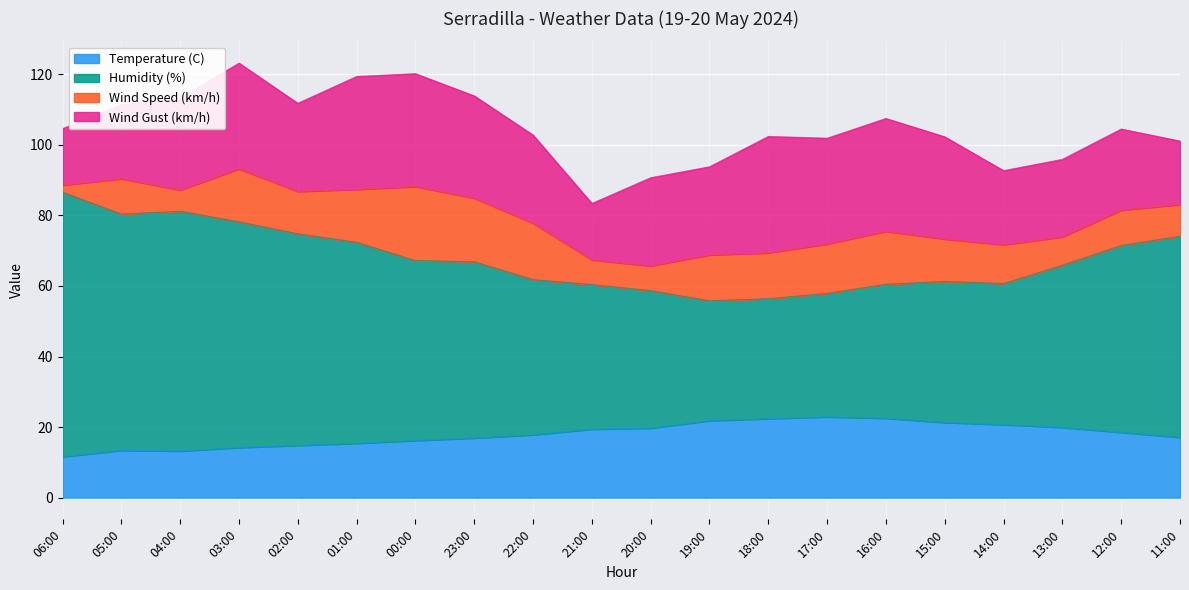

At how many categories does at least one series exceed 53?

20